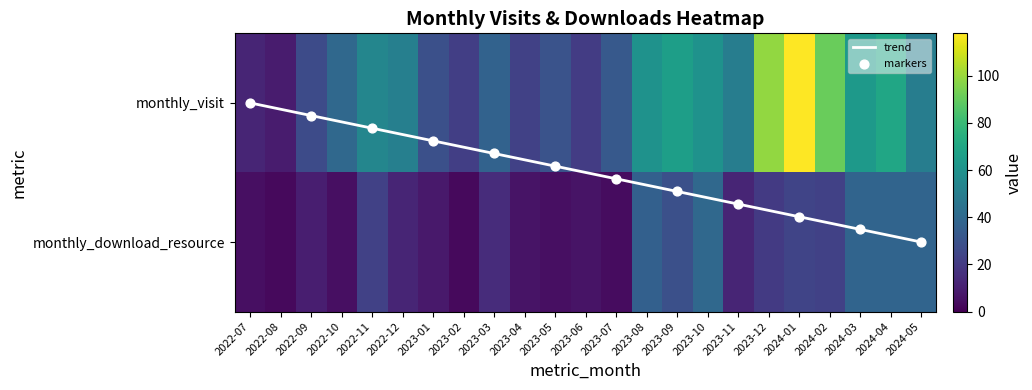

What is the difference between the maximum and minimum values in the 2023-01 series?

21